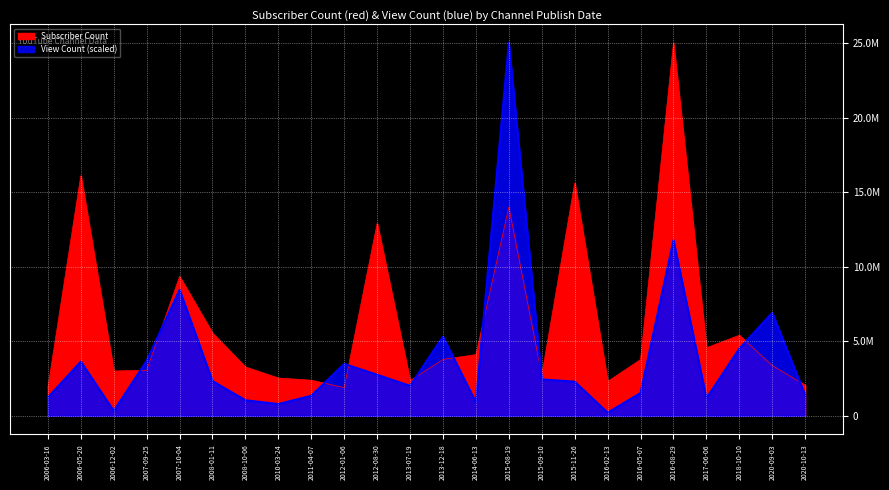

At how many categories does at least one series exceed 7698120?

6